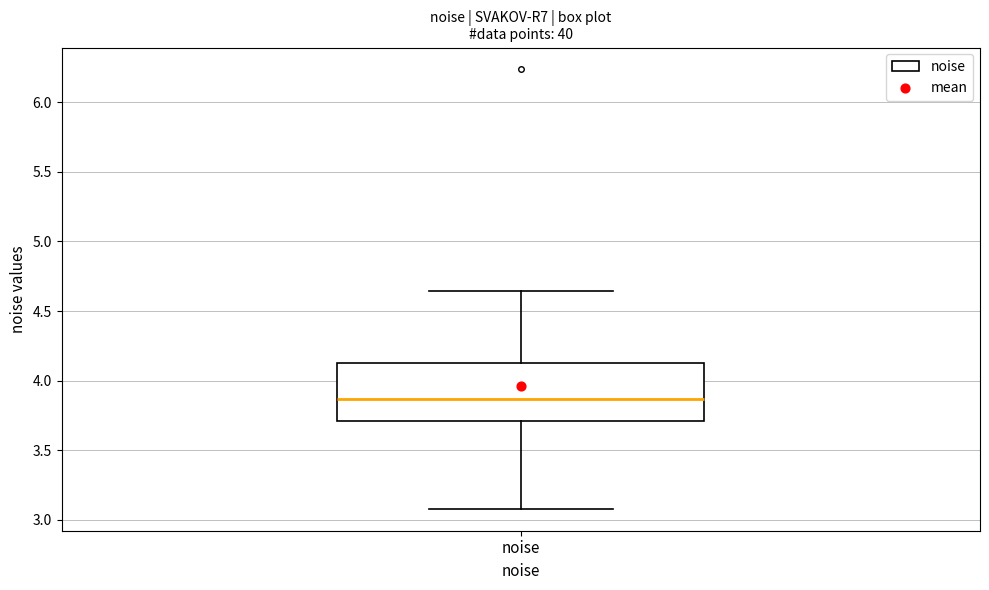

Transcribe this box plot: give where the median line is, the range the box spans, and where the two whiskers end, as read against the y-axis. The values are not printed on the chart, so give them approximately, as read against the axis.

median 3.85, box 3.70 to 4.15, whiskers 3.10 to 4.65